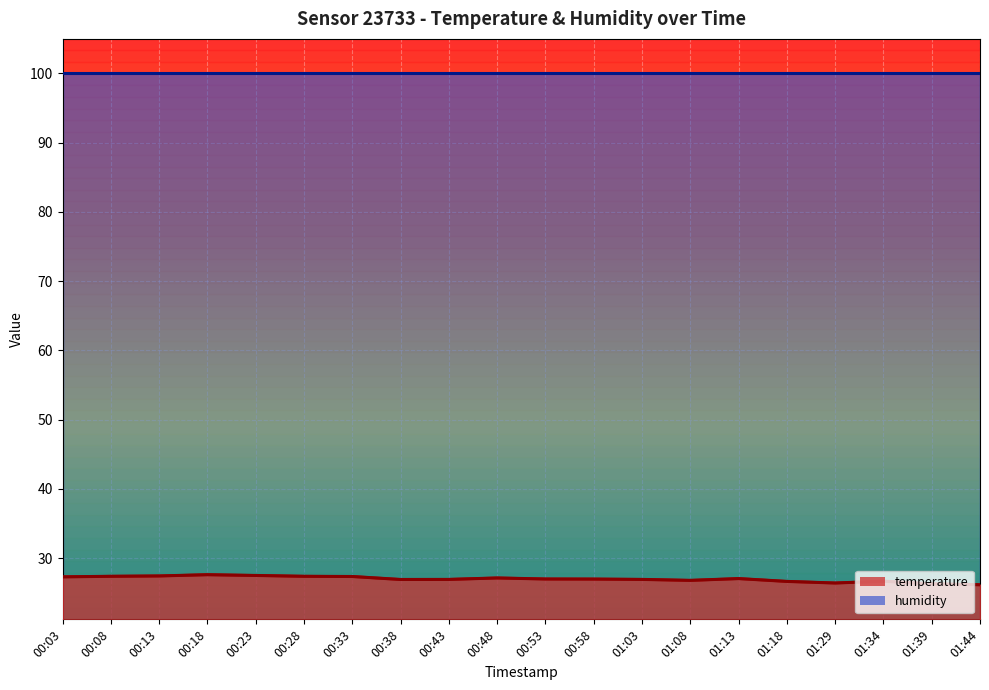

What is the average value?

27.0